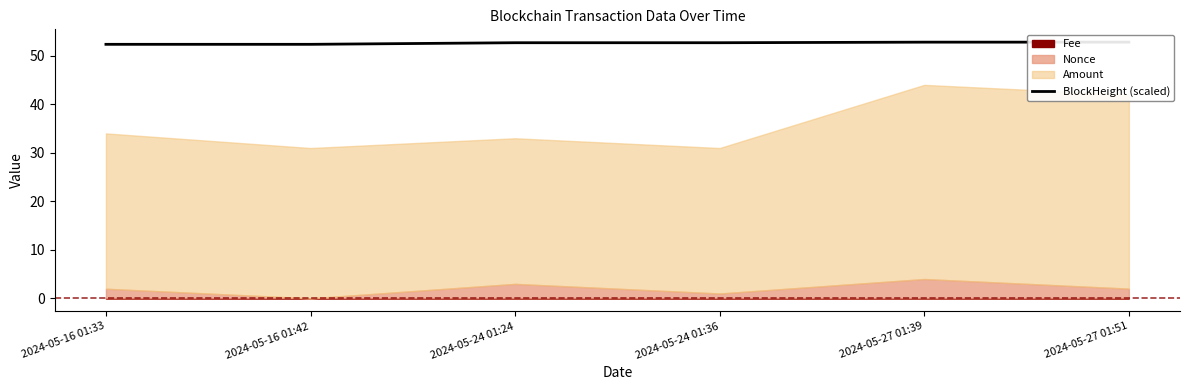

What is the difference between the maximum and second lowest values?

0.4